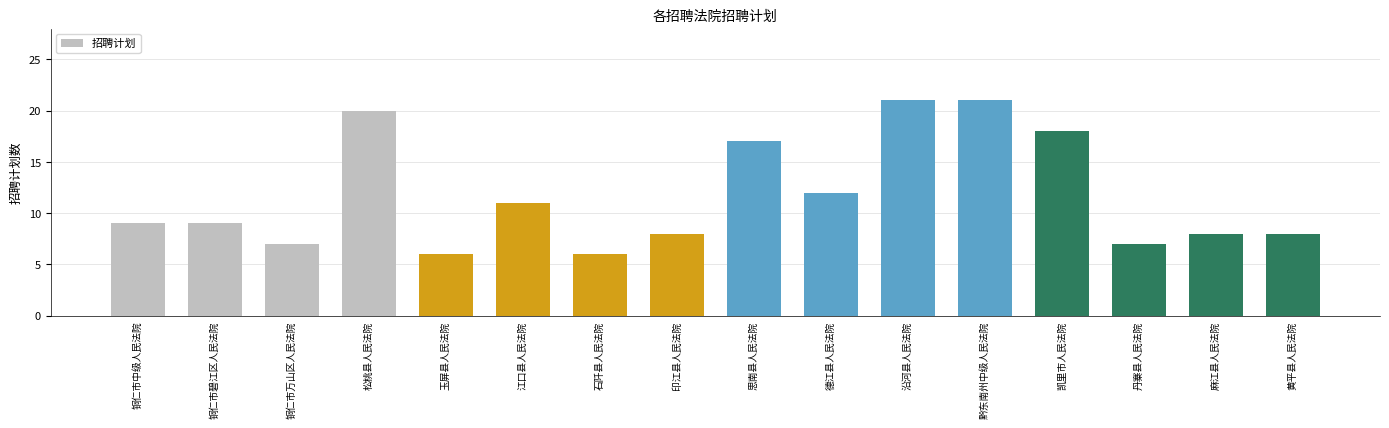

Reading right to left, extract all data points from this chart.

8	8	7	18	21	21	12	17	8	6	11	6	20	7	9	9